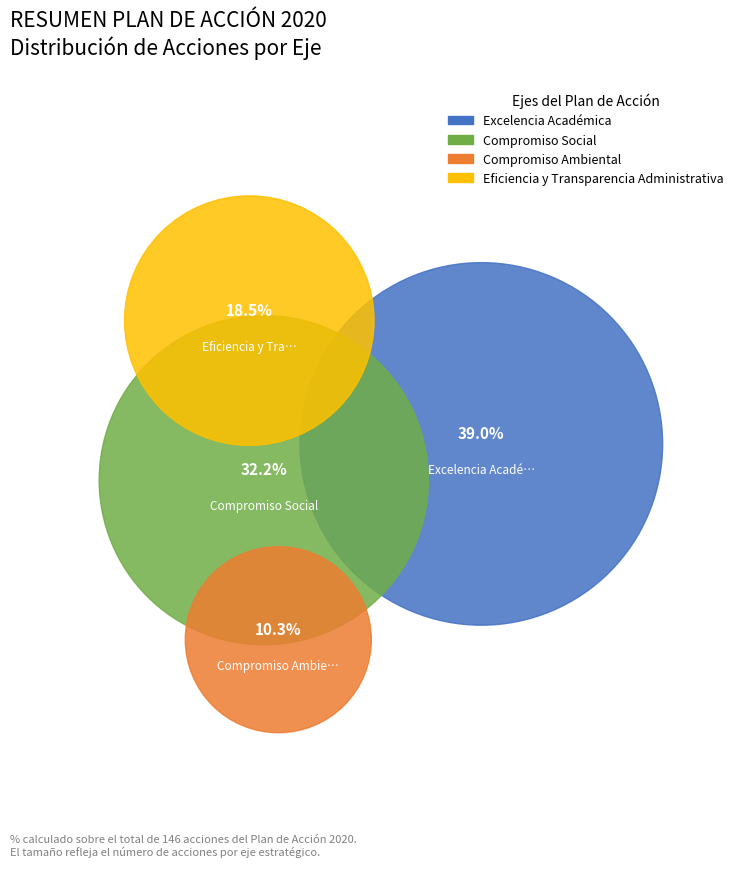

To the nearest percent, what is the average slice percentage?

25%